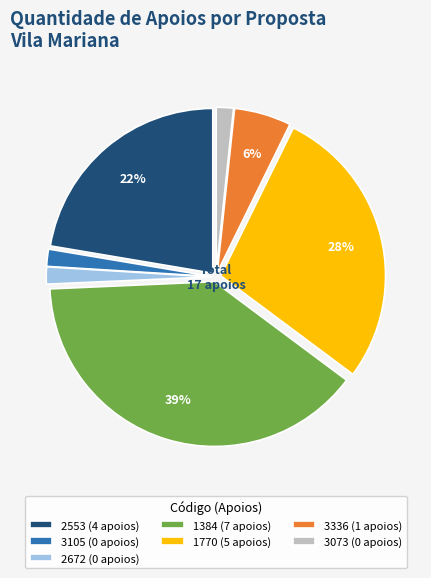

True or false: 3105 (0 apoios) accounts for 11% of the total.

False